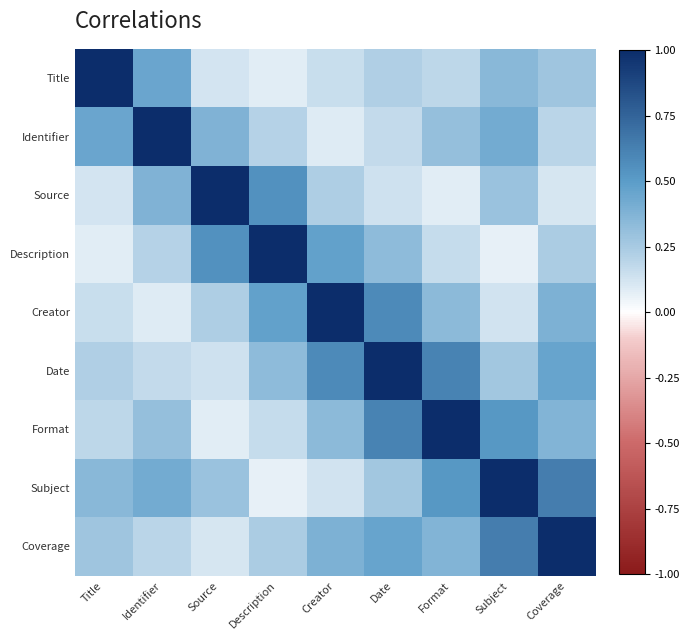

Rank the series at Source from lowest to highest value.

Format, Coverage, Title, Date, Creator, Subject, Identifier, Description, Source